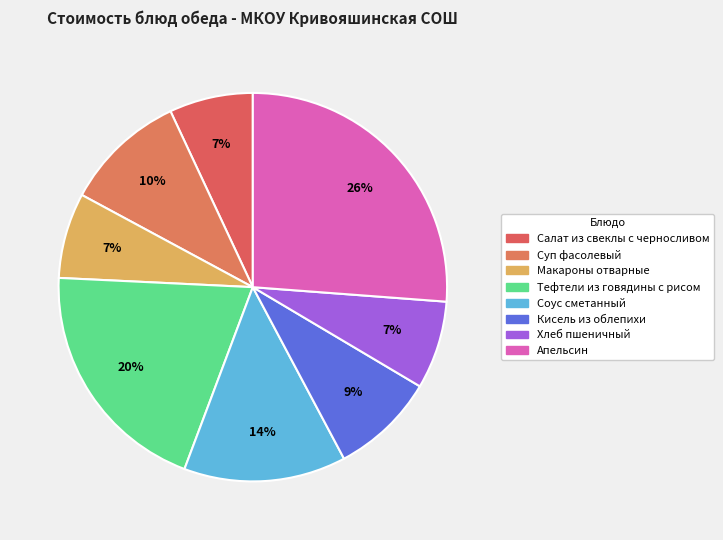

To the nearest percent, what is the average slice percentage?

12%